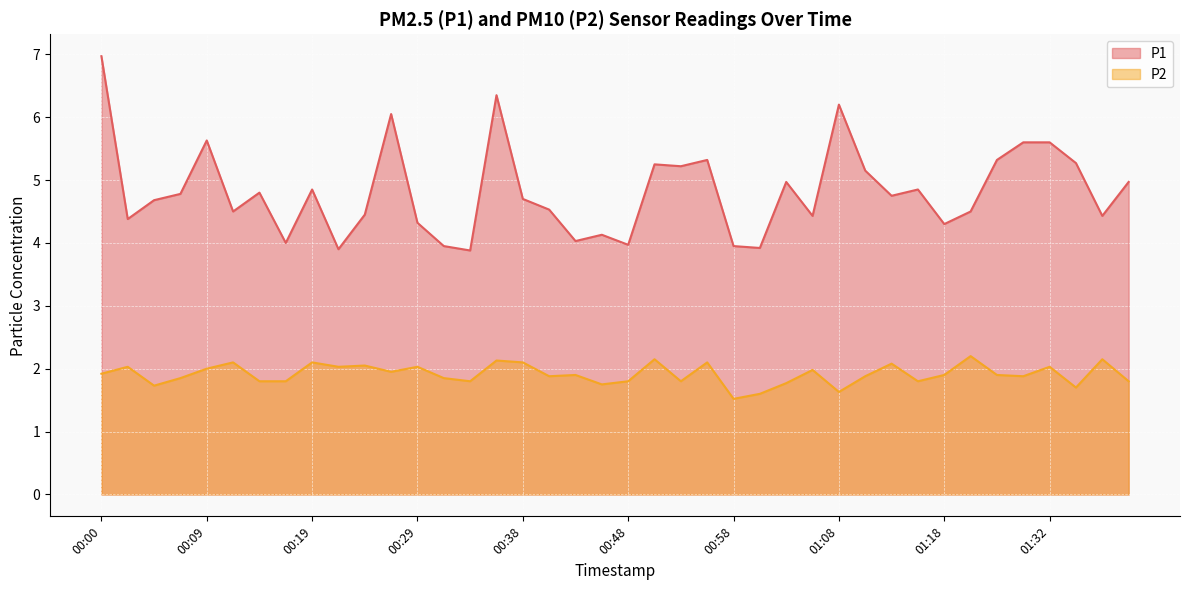

What is the sum of all P1 values?

192.8